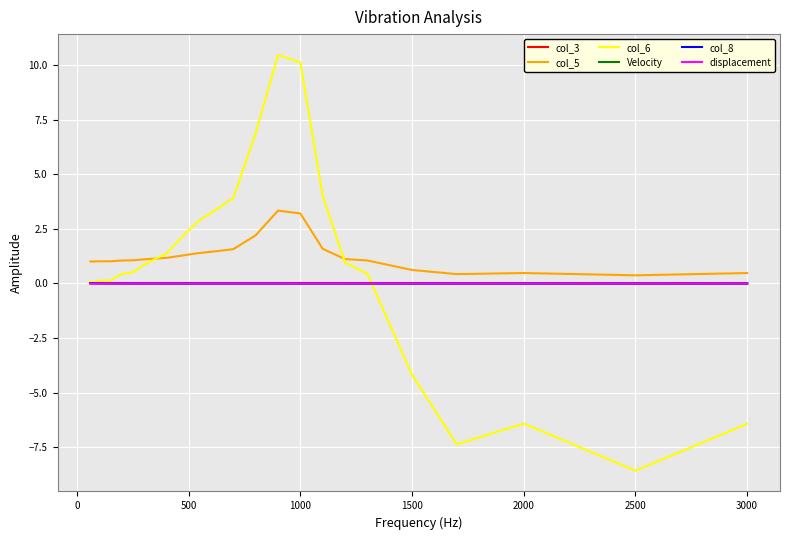

How many lines are shown in the chart?

6